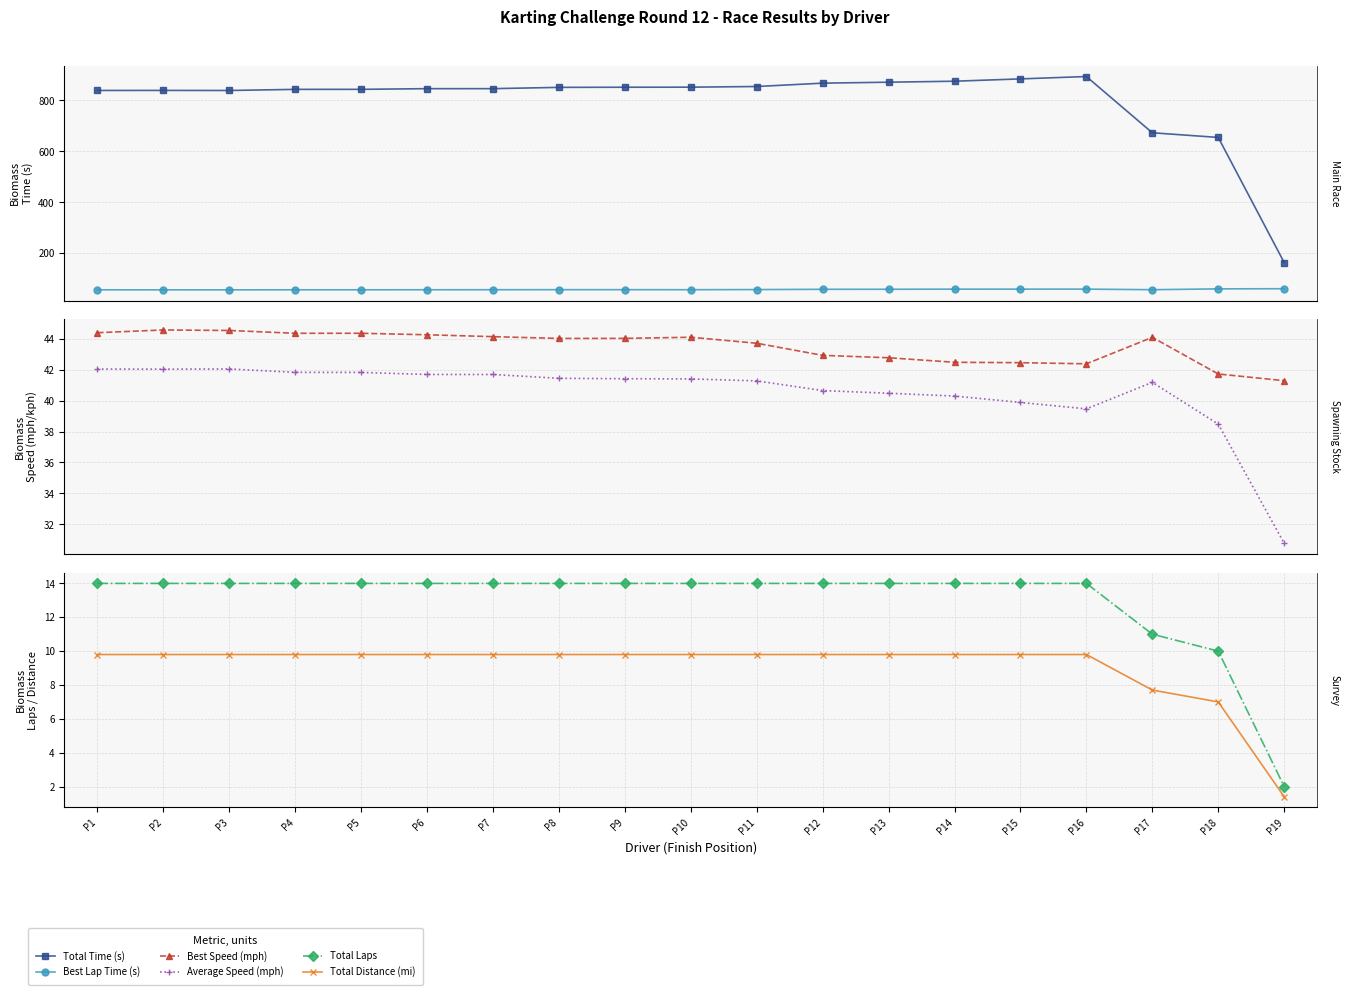

True or false: Total Laps and Best Lap Time (s) cross at least once.

False